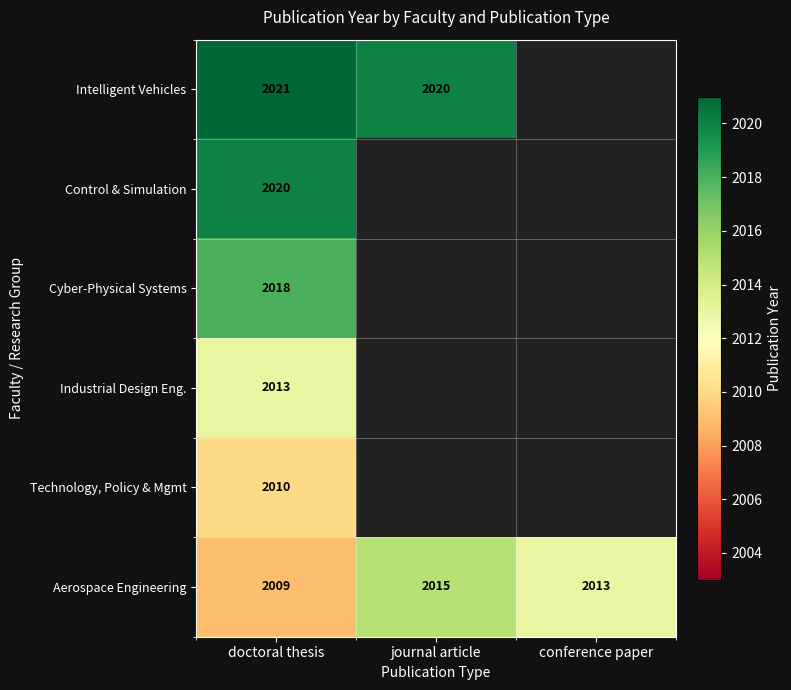

Where does the Aerospace Engineering series first go above 2013?

journal article